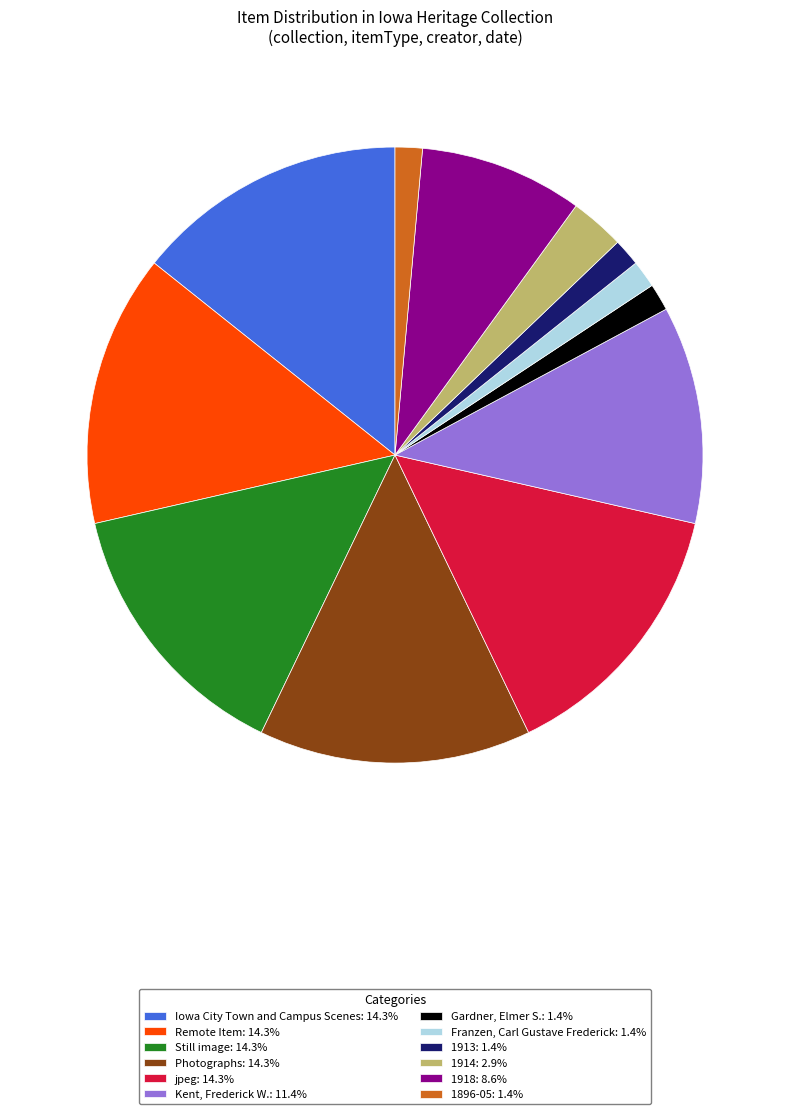

Do jpeg: 14.3% and Gardner, Elmer S.: 1.4% together represent more than half of the pie?

No